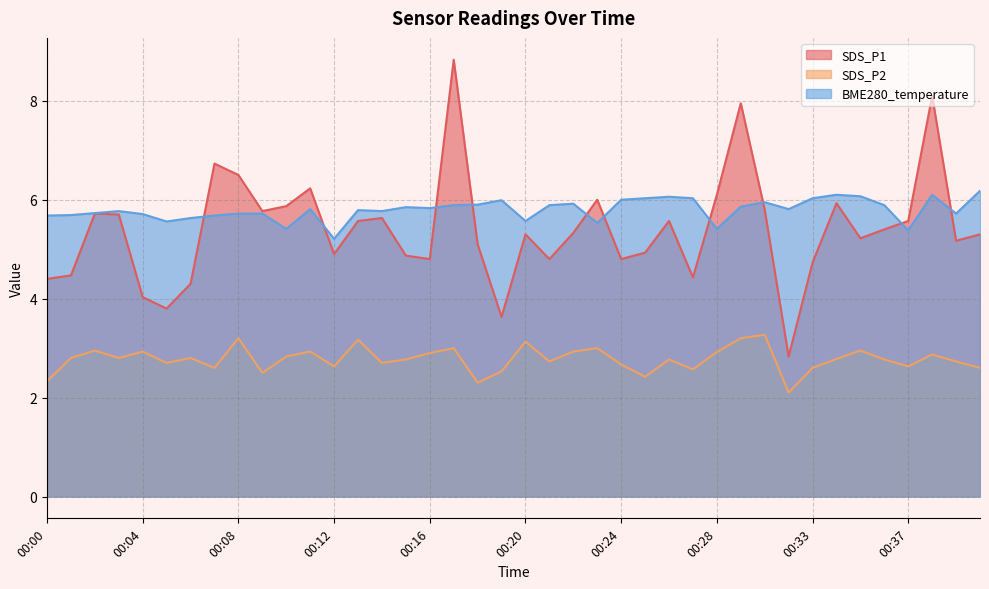

What is the difference between the maximum and minimum values in the SDS_P1 series?

6.0